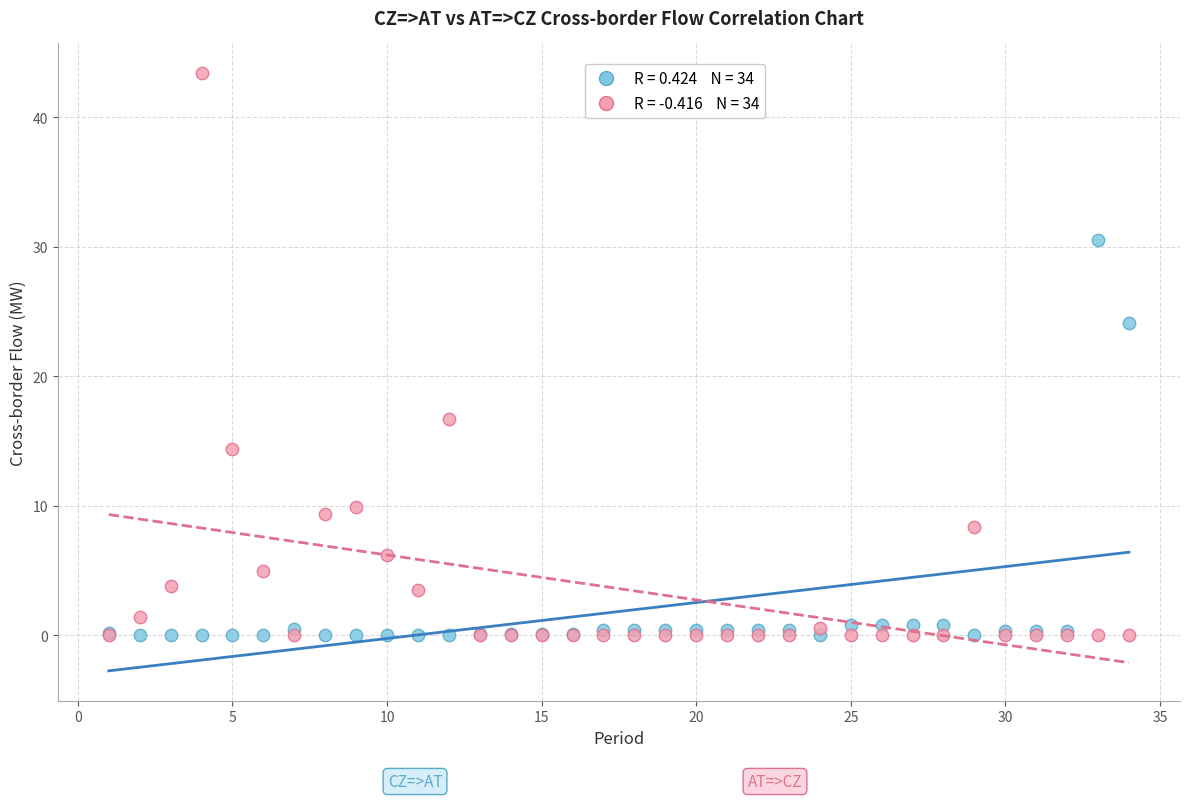

Across all series, what Y value is closest to 21?

24.1